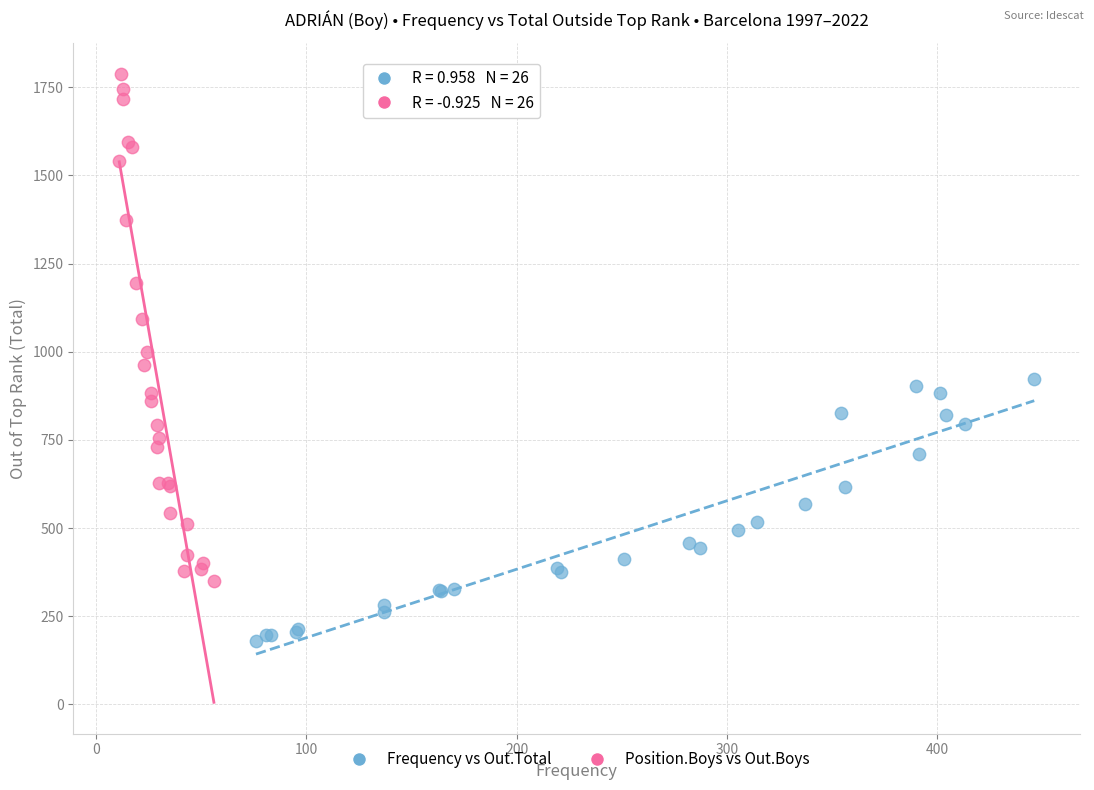

Which series contains the lowest Y value?

Frequency vs Out.Total